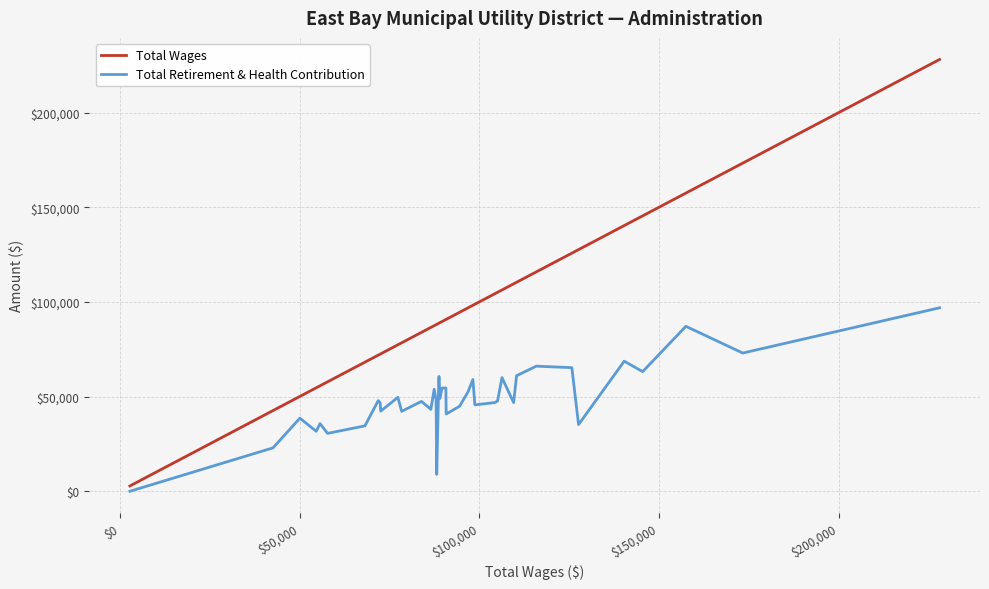

What is the maximum value for Total Retirement & Health Contribution?

96902